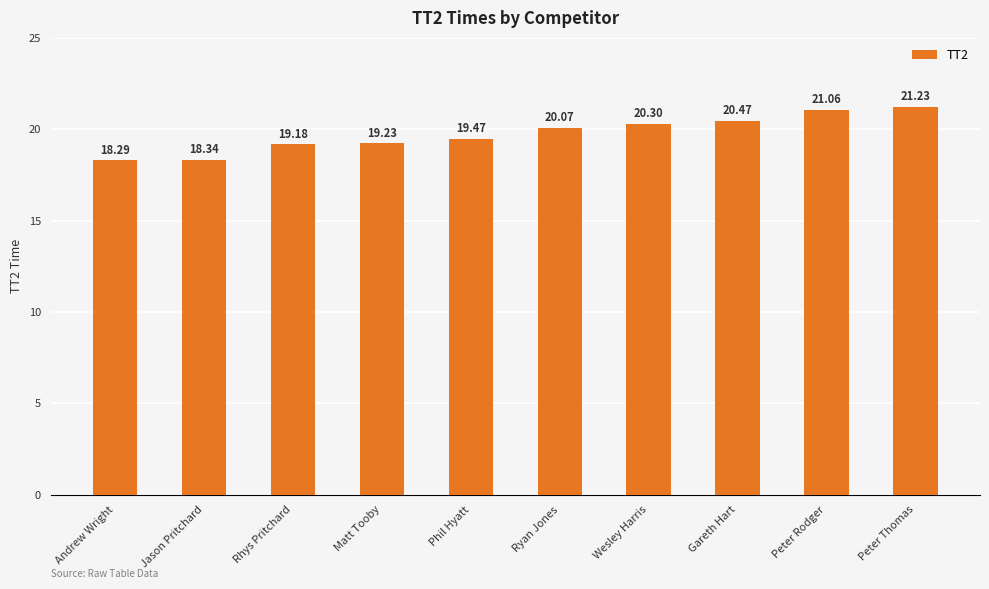

Approximately how many times larger is the value at Rhys Pritchard compared to Andrew Wright?

1.0